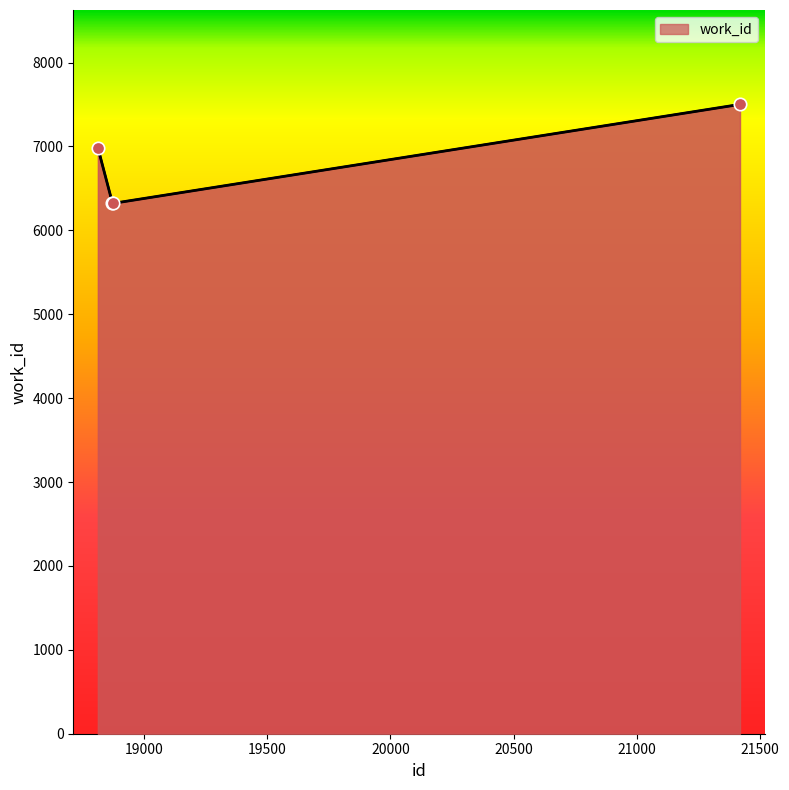

What is the difference between the maximum and minimum values?

1180